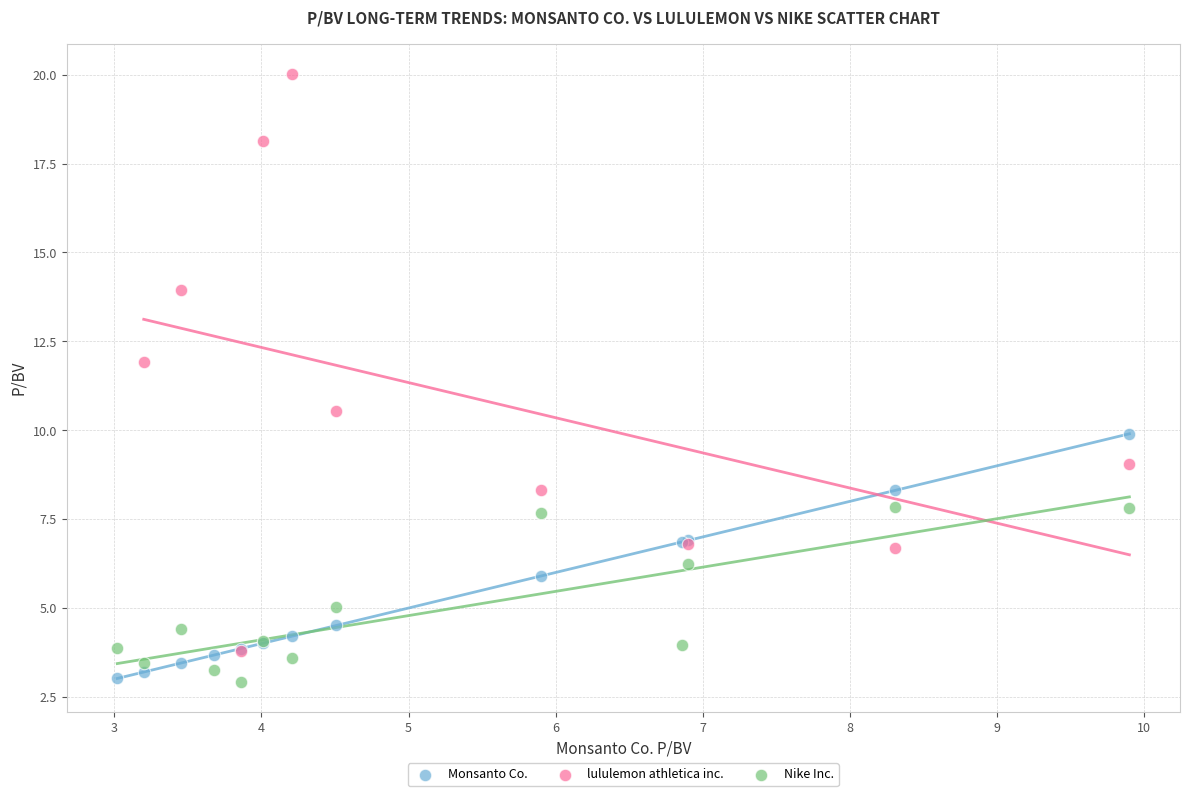

Which series has the widest spread of Y values?

lululemon athletica inc.